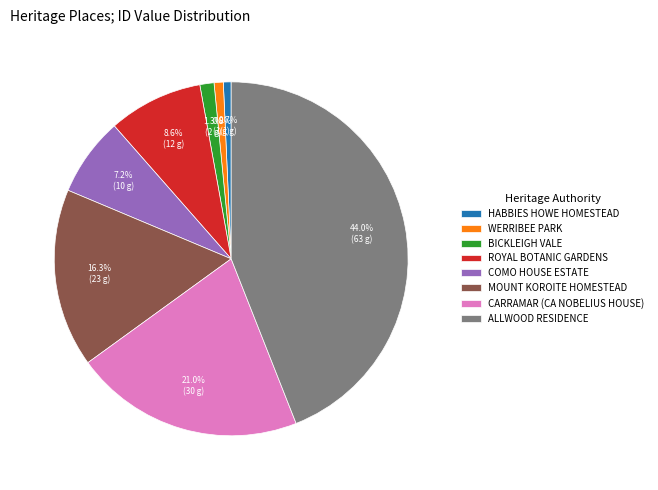

Which has a higher value, MOUNT KOROITE HOMESTEAD or CARRAMAR (CA NOBELIUS HOUSE)?

CARRAMAR (CA NOBELIUS HOUSE)